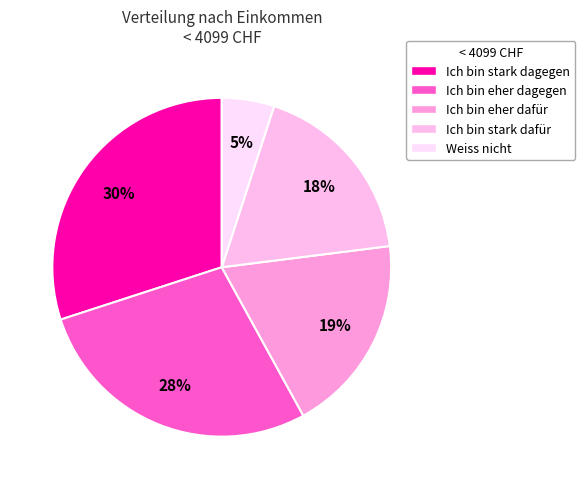

Rank the categories by value from lowest to highest.

Weiss nicht, Ich bin stark dafür, Ich bin eher dafür, Ich bin eher dagegen, Ich bin stark dagegen